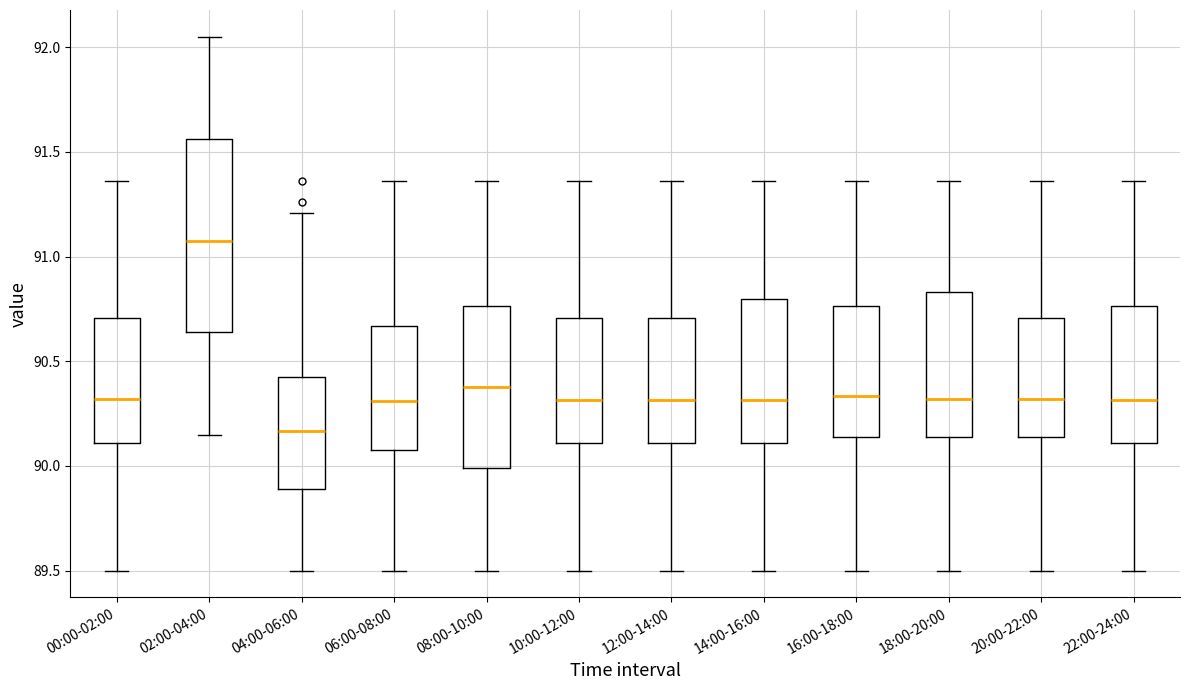

Reading left to right, transcribe this box plot: for each box, give where its median line is, the range the box spans, and where its two whiskers end, as read against the y-axis. The values are not printed on the chart, so give them approximately, as read against the axis.

00:00-02:00: median 90.30, box 90.10 to 90.70, whiskers 89.50 to 91.35
02:00-04:00: median 91.10, box 90.65 to 91.55, whiskers 90.15 to 92.05
04:00-06:00: median 90.15, box 89.90 to 90.45, whiskers 89.50 to 91.20
06:00-08:00: median 90.30, box 90.10 to 90.65, whiskers 89.50 to 91.35
08:00-10:00: median 90.40, box 90.00 to 90.75, whiskers 89.50 to 91.35
10:00-12:00: median 90.30, box 90.10 to 90.70, whiskers 89.50 to 91.35
12:00-14:00: median 90.30, box 90.10 to 90.70, whiskers 89.50 to 91.35
14:00-16:00: median 90.30, box 90.10 to 90.80, whiskers 89.50 to 91.35
16:00-18:00: median 90.35, box 90.15 to 90.75, whiskers 89.50 to 91.35
18:00-20:00: median 90.30, box 90.15 to 90.85, whiskers 89.50 to 91.35
20:00-22:00: median 90.30, box 90.15 to 90.70, whiskers 89.50 to 91.35
22:00-24:00: median 90.30, box 90.10 to 90.75, whiskers 89.50 to 91.35